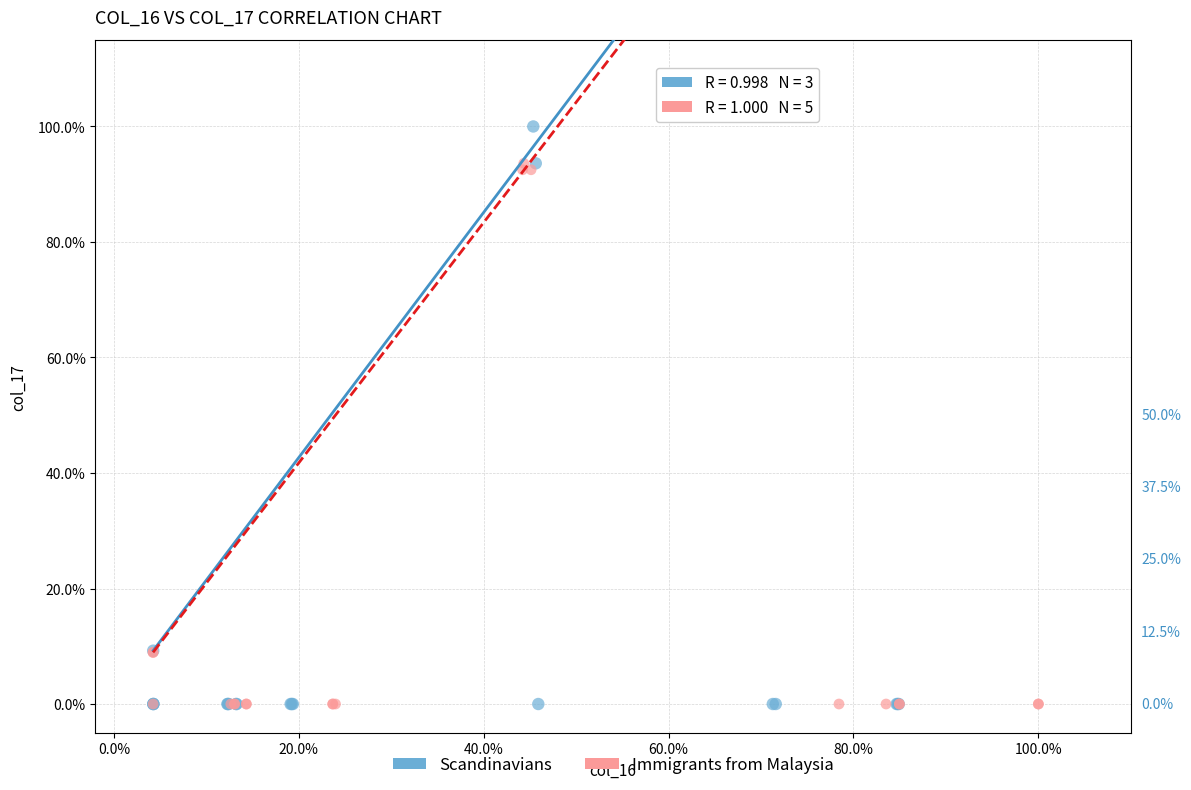

Which series contains the highest Y value?

Scandinavians